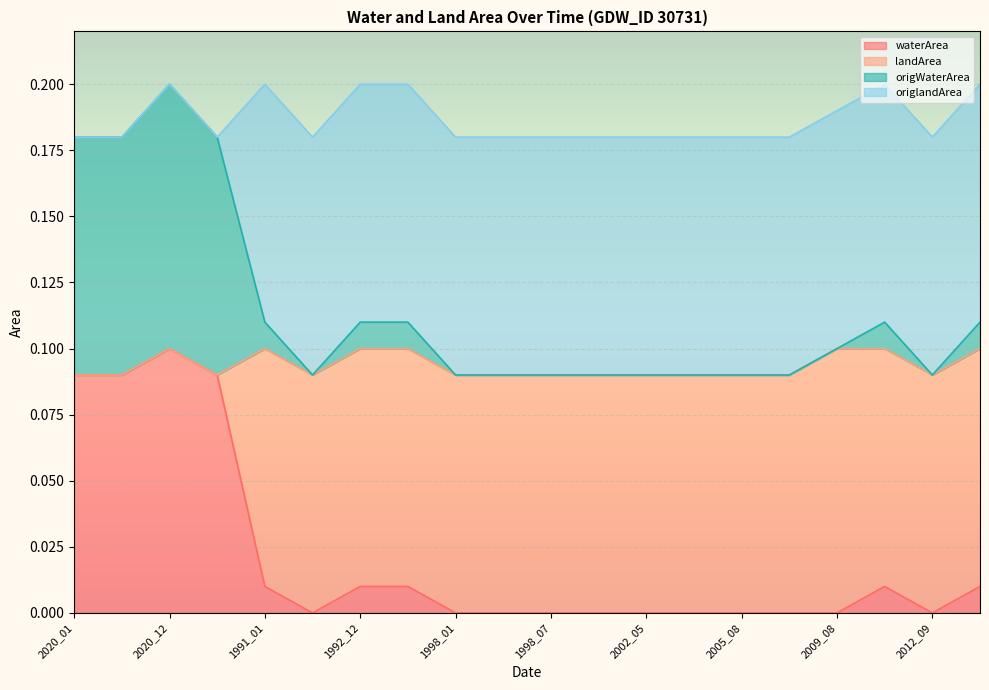

The waterArea series shows 0.0 at 2013_10. True or false?

False